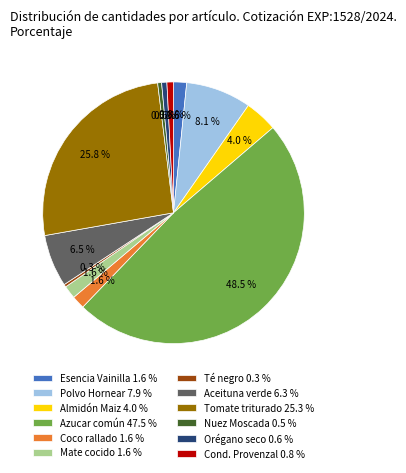

Which has a higher value, Cond. Provenzal 0.8 % or Mate cocido 1.6 %?

Mate cocido 1.6 %